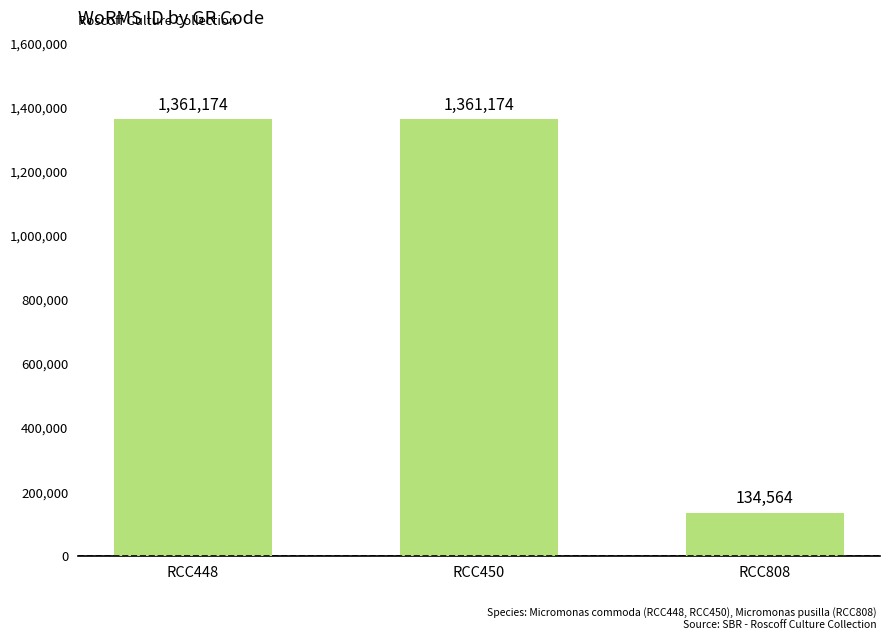

What is the ratio of the value at RCC448 to the value at RCC450?

1.0